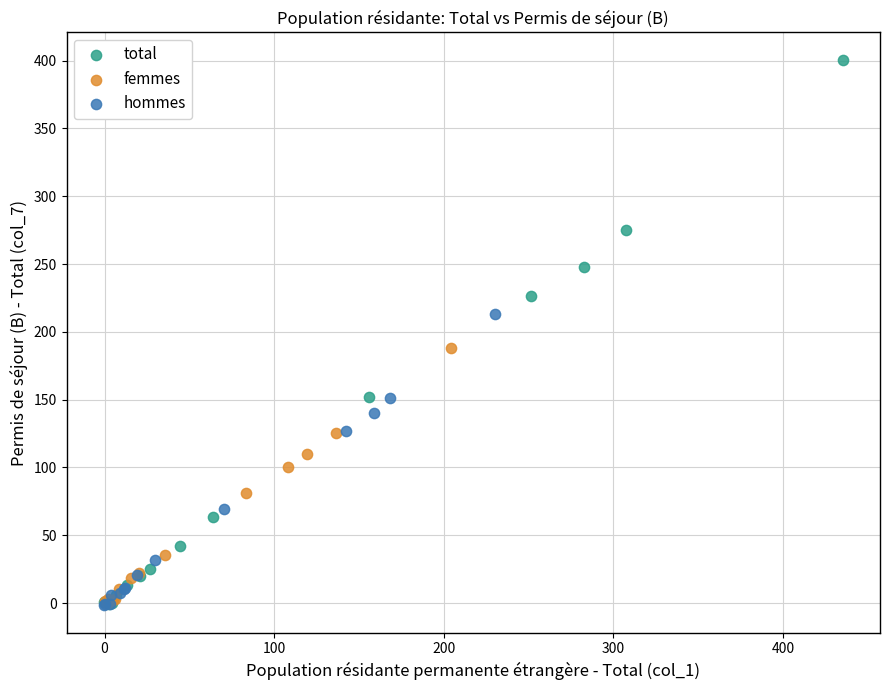

What are all the series names shown in the legend?

total, femmes, hommes